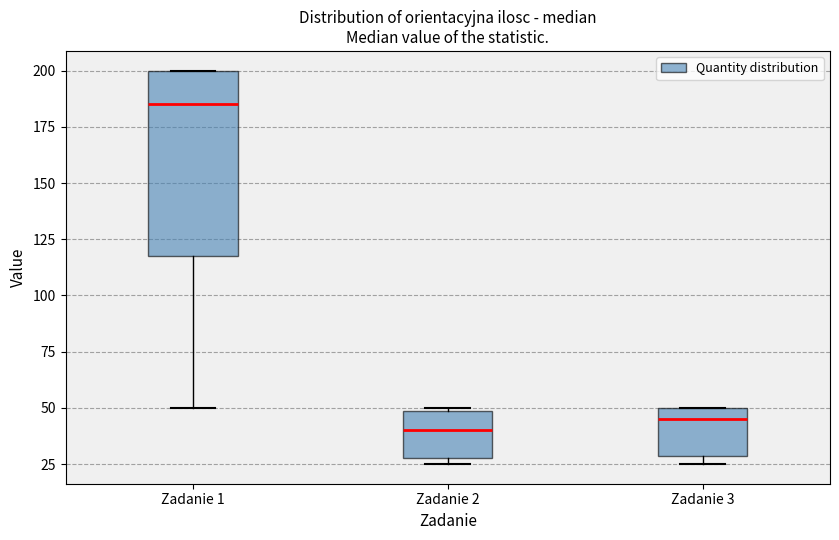

Which box has the highest median line?

Zadanie 1